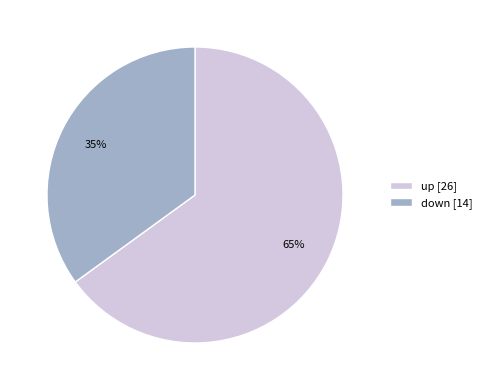

Combined, do up [26] and down [14] account for over 50%?

Yes